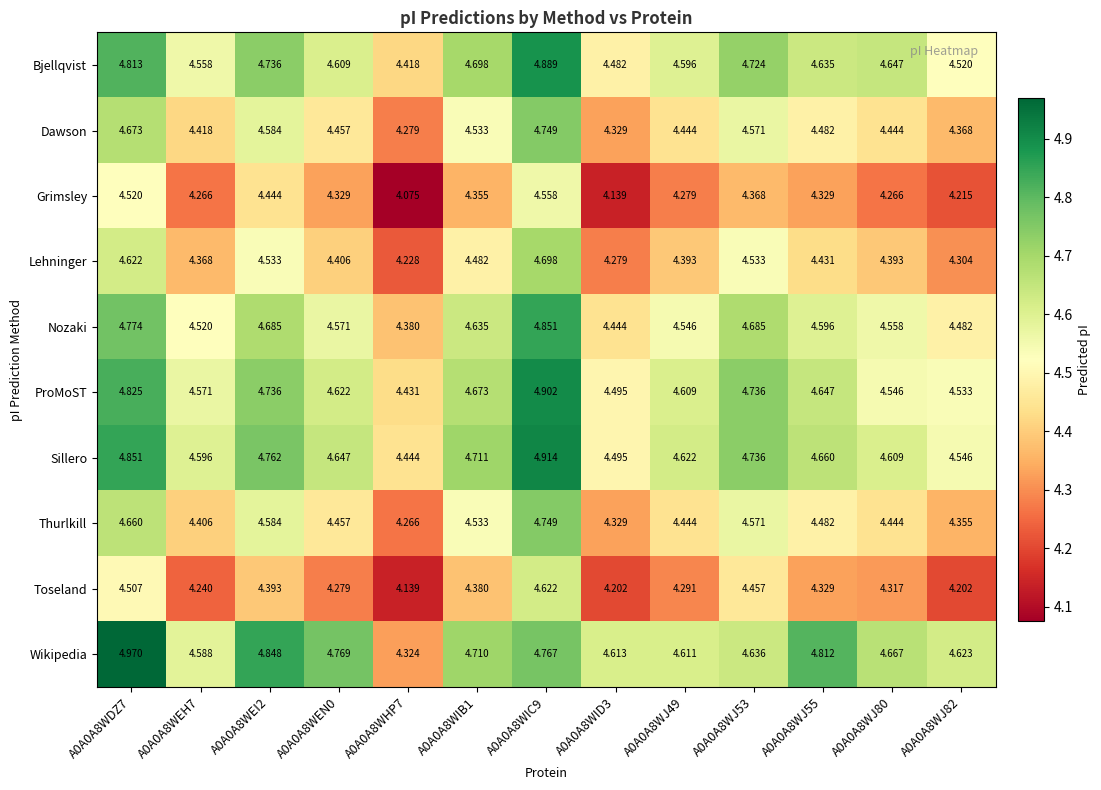

Rank the series at A0A0A8WHP7 from highest to lowest value.

Sillero, ProMoST, Bjellqvist, Nozaki, Wikipedia, Dawson, Thurlkill, Lehninger, Toseland, Grimsley